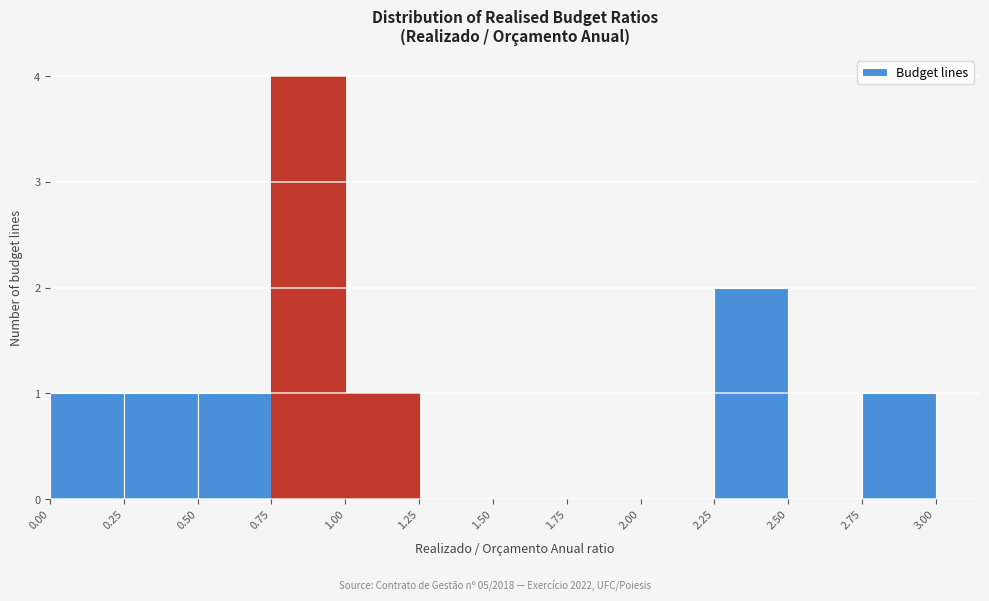

Which range on the x-axis has the tallest bar?

0.75 to 1.00